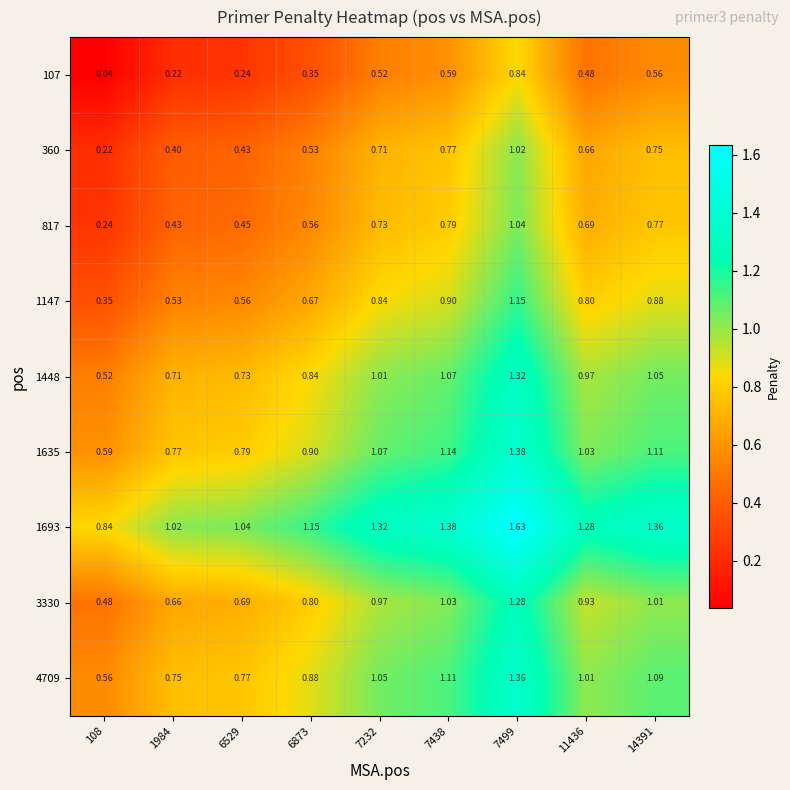

Is the value of 4709 at 6529 greater than the value of 1693 at 7232?

No